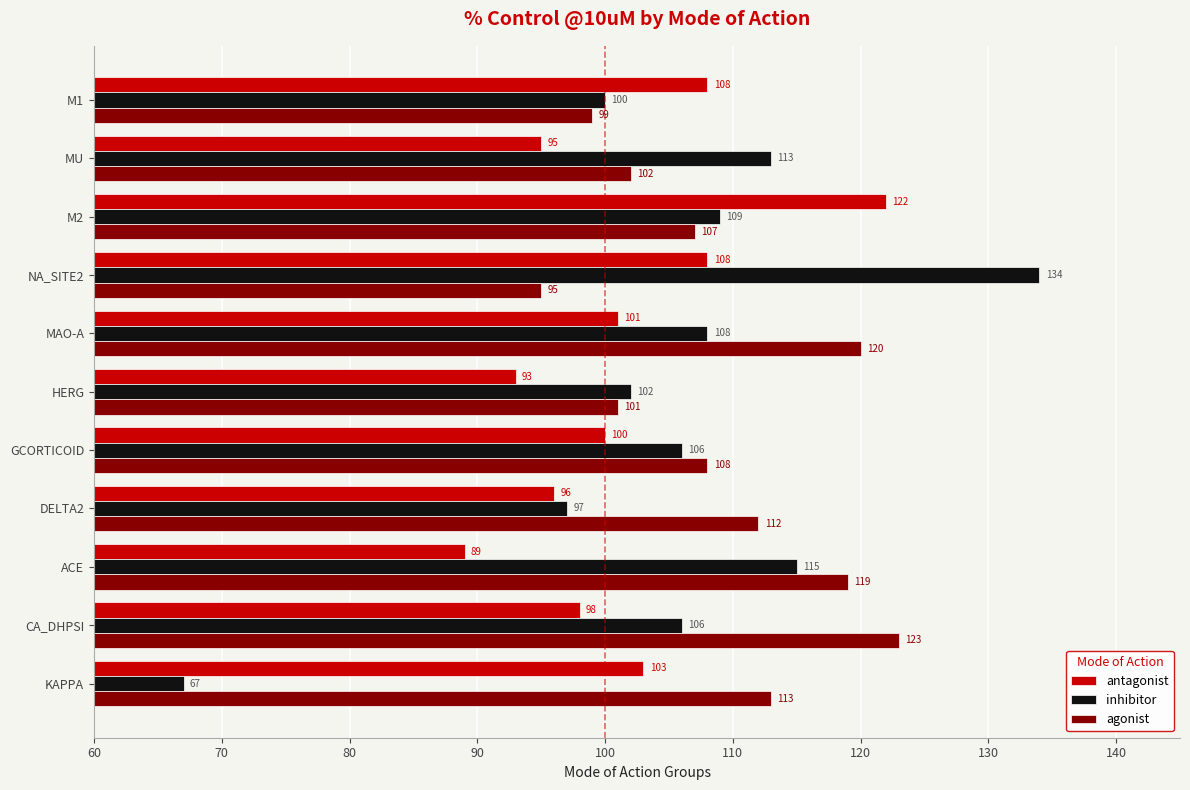

Rank the series at DELTA2 from lowest to highest value.

antagonist, inhibitor, agonist